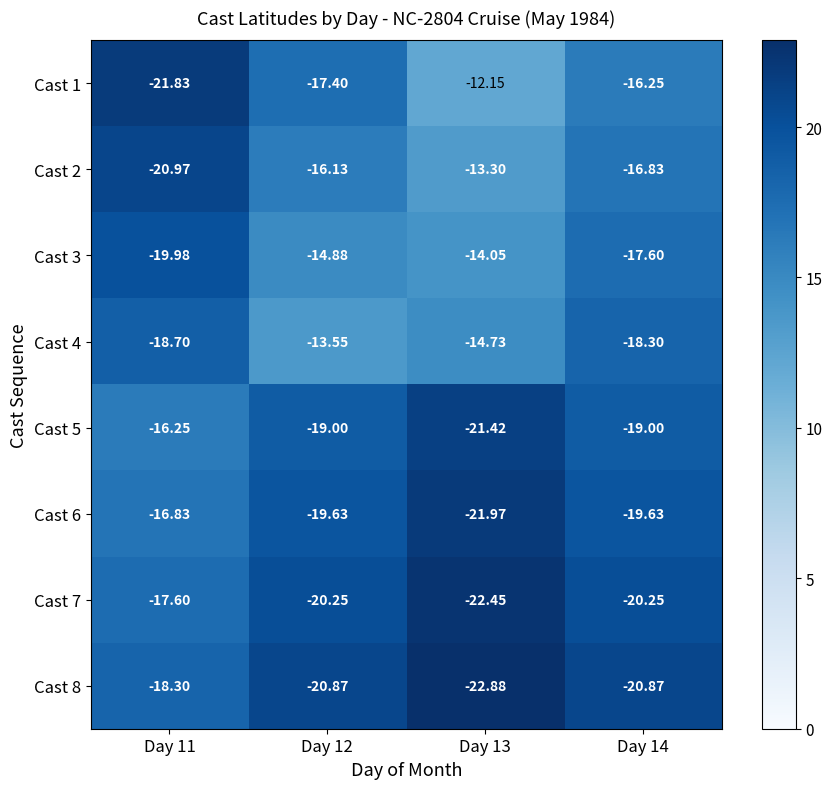

Is the value of Cast 5 at Day 11 greater than the value of Cast 6 at Day 11?

Yes